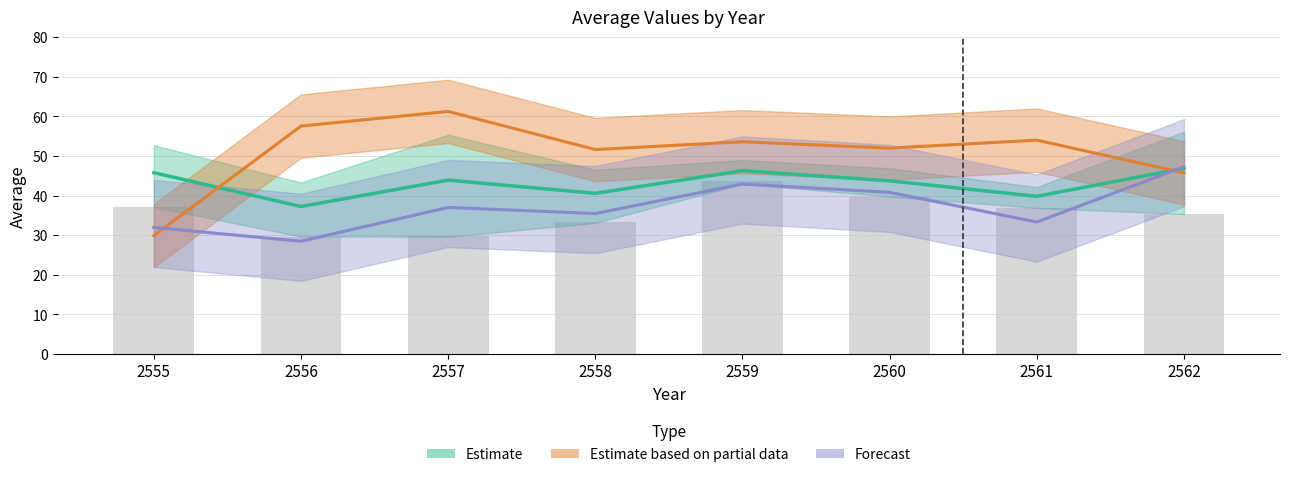

At which category does the chart reach its peak across all series?

2557